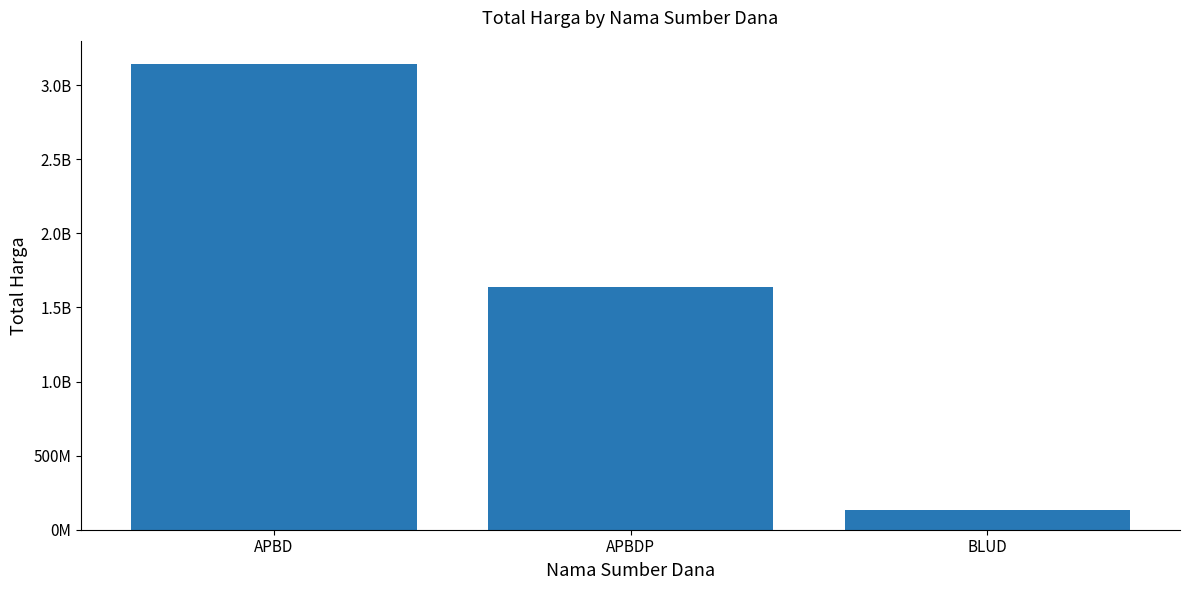

Are the bars horizontal?

No